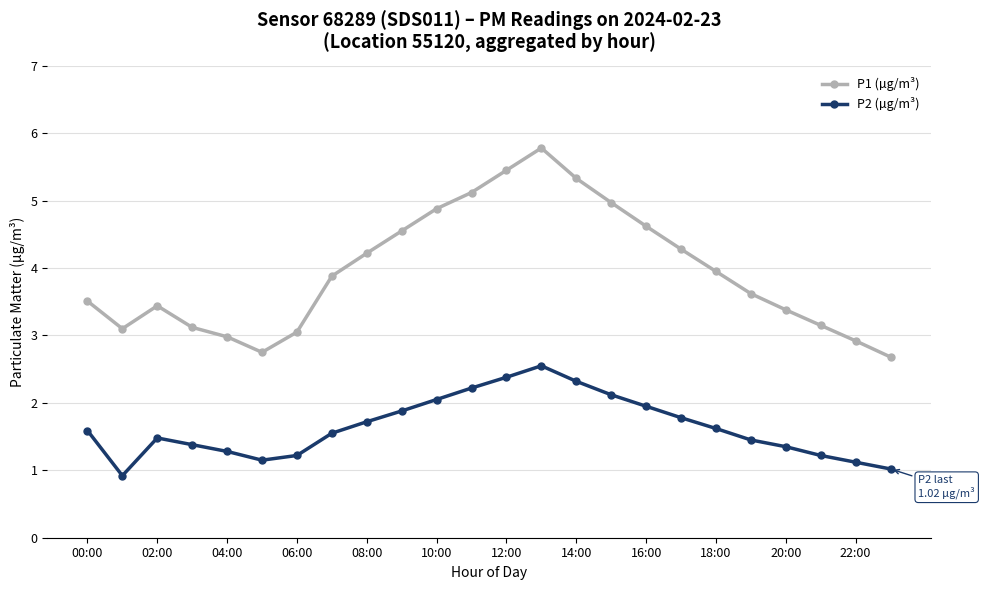

What is the difference between the maximum and second lowest values in the P1 (µg/m³) series?

3.0